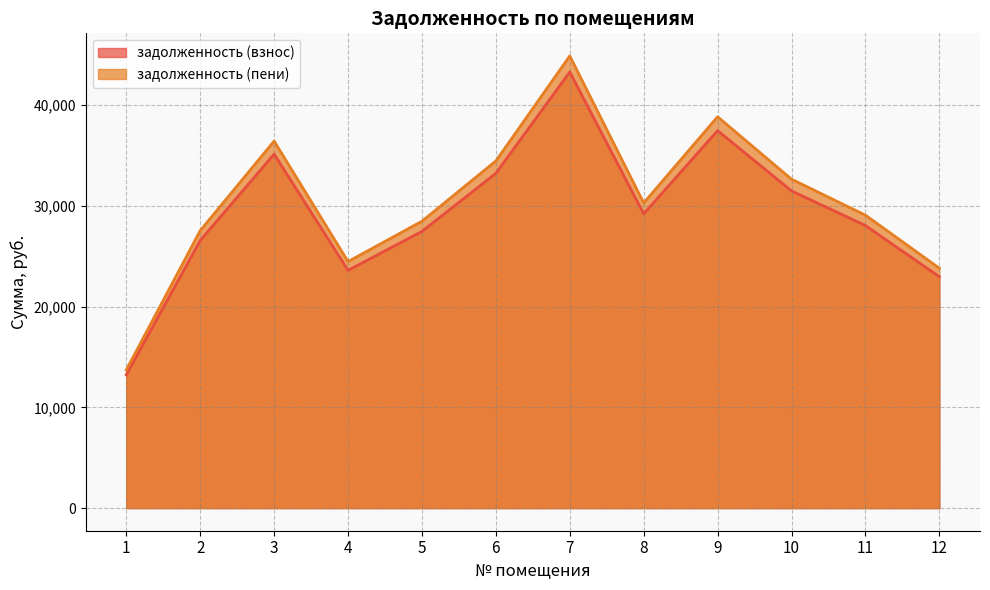

In задолженность (пени), how many points are lower than both neighbors (excluding endpoints)?

2